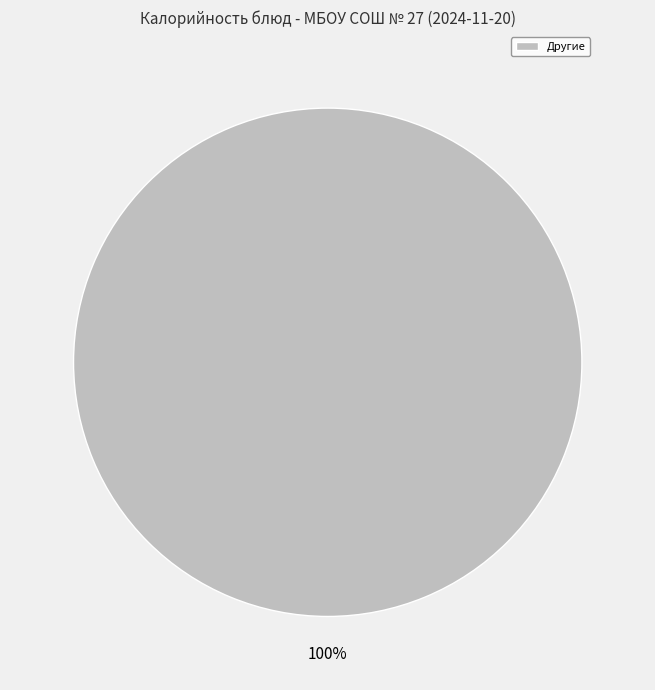

The Другие slice represents 100% of the pie. True or false?

True